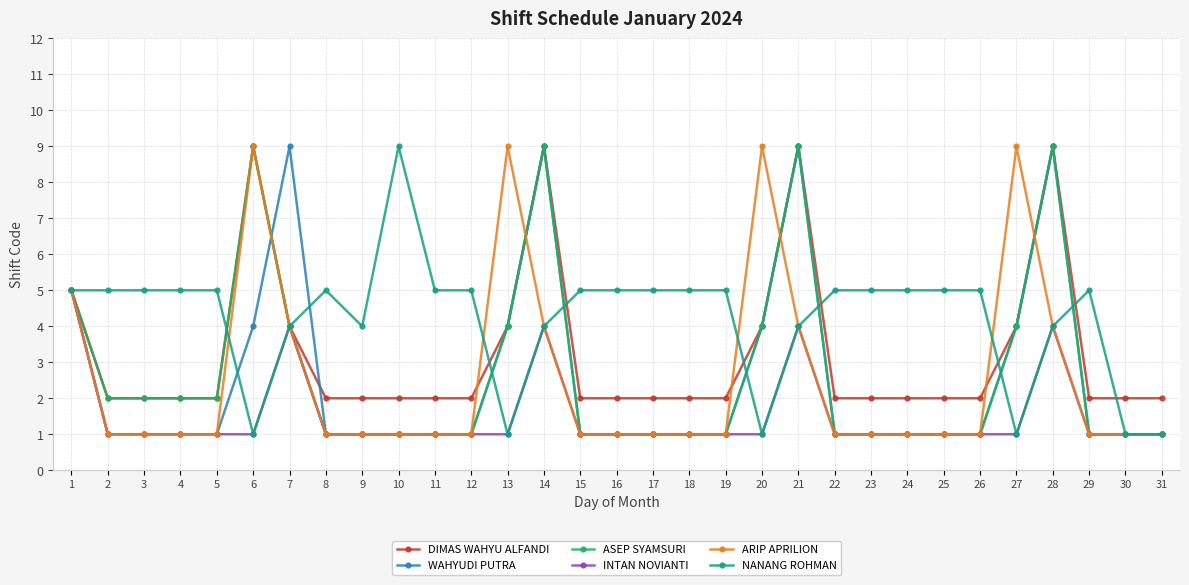

Count the number of data series in this chart.

6